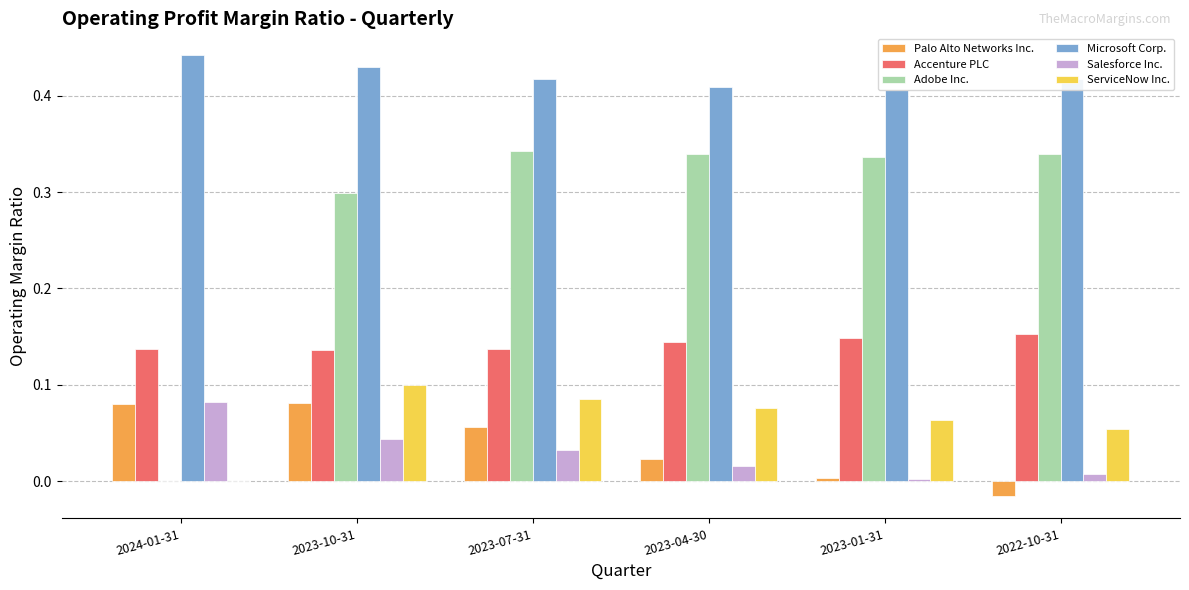

Which series has the largest total across all categories?

Microsoft Corp.